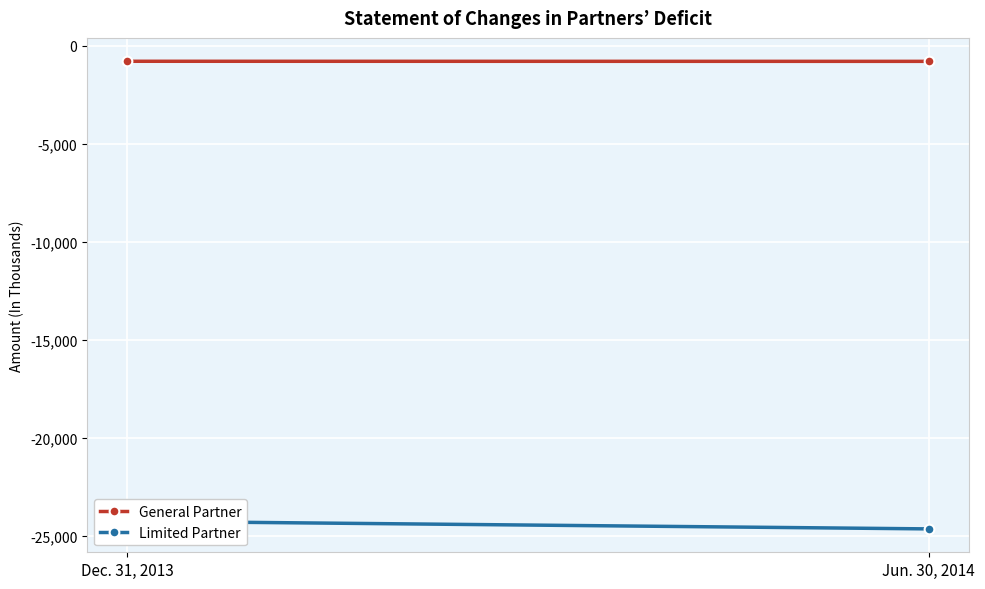

What position from the right is Jun. 30, 2014?

1